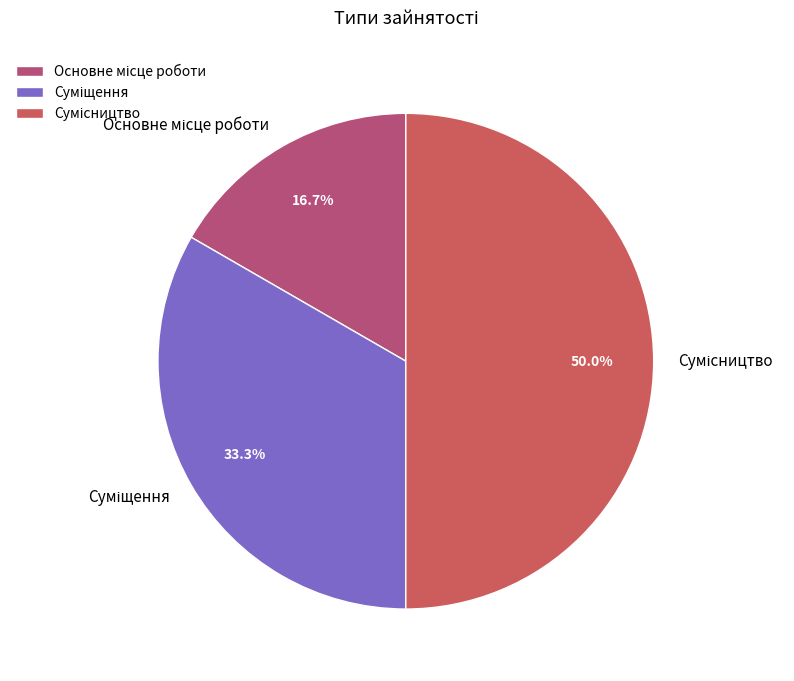

Which category has the biggest portion of the pie?

Сумісництво